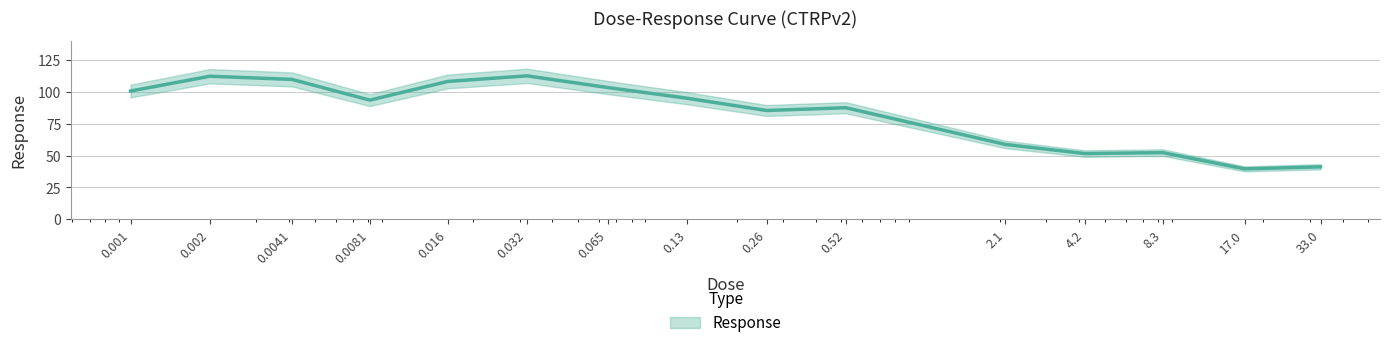

The chart shows a value of 109.7 at 0.0041. True or false?

True